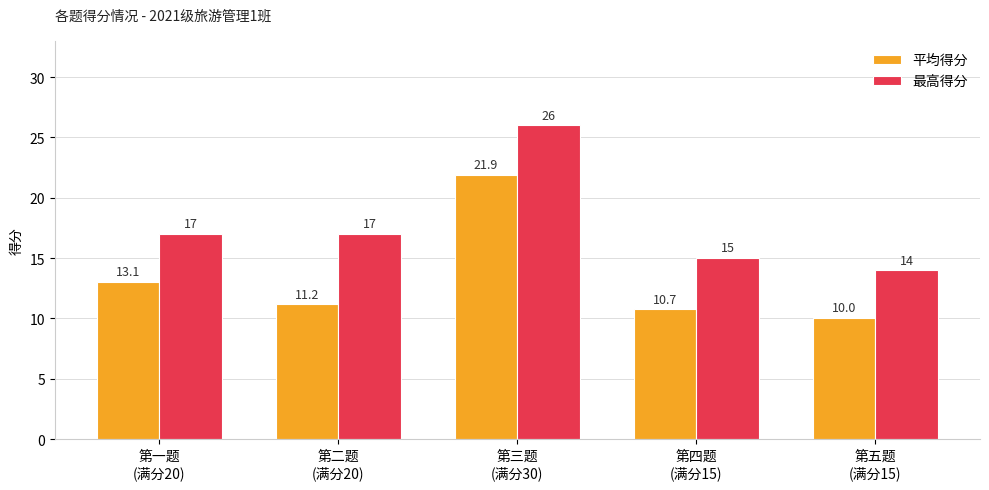

Read the 最高得分 value at 第四题
(满分15).

15.0